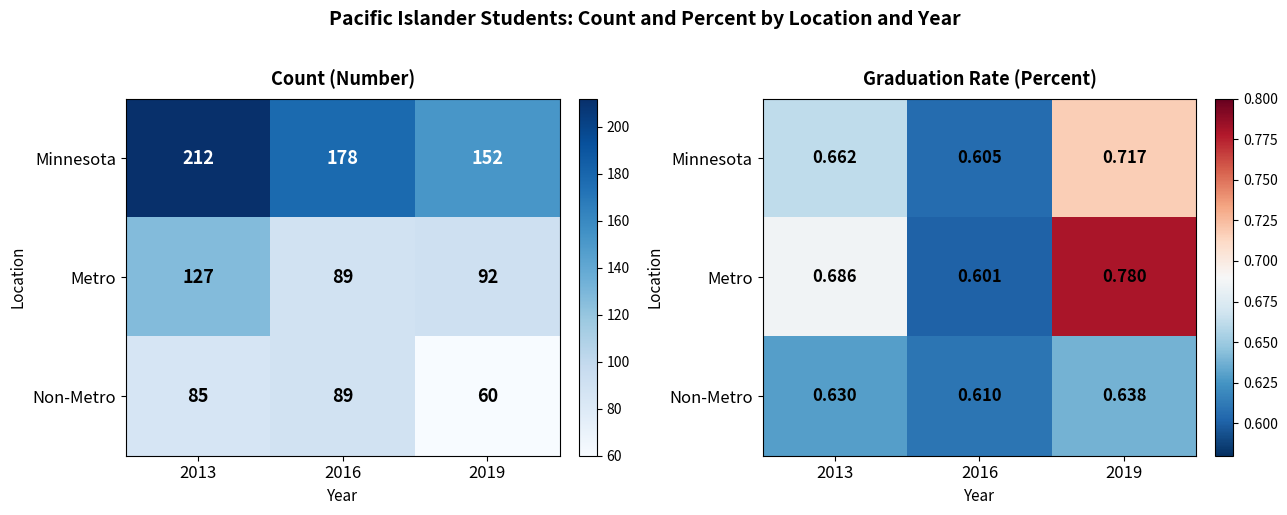

At which category is the sum across all series the highest?

2019